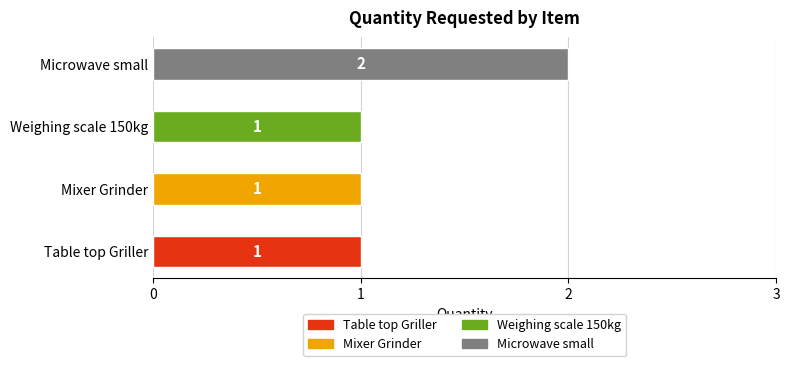

What is the ratio of the value at Weighing scale 150kg to the value at Microwave small?

0.5